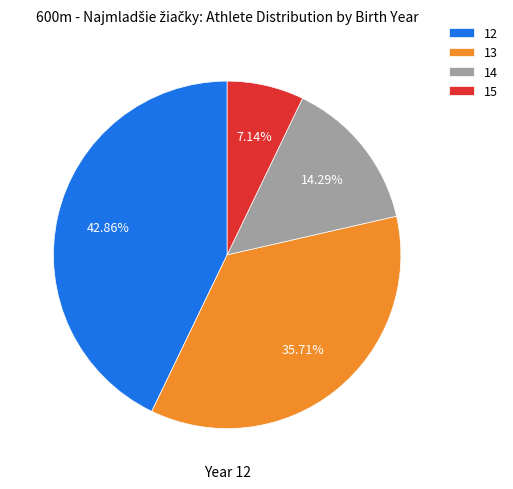

Is there any slice that represents more than half of the pie?

No